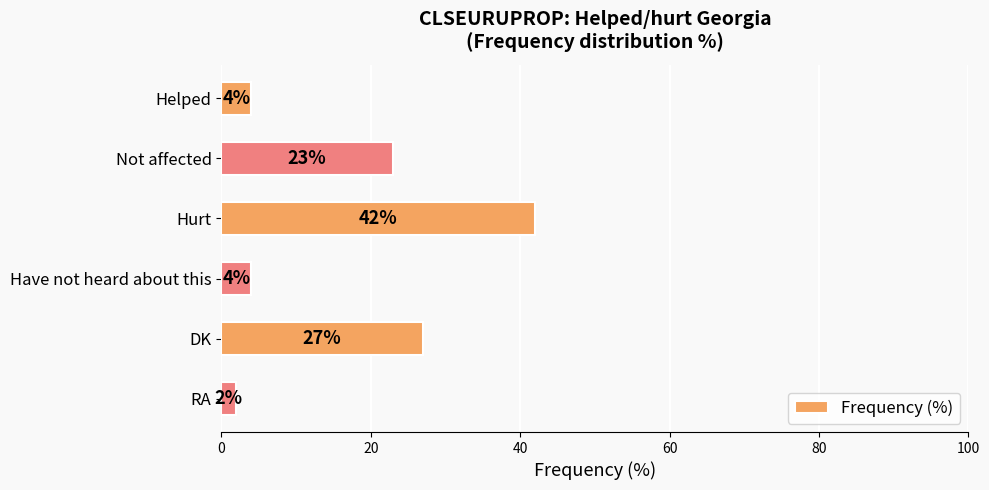

What is the greatest value displayed?

42